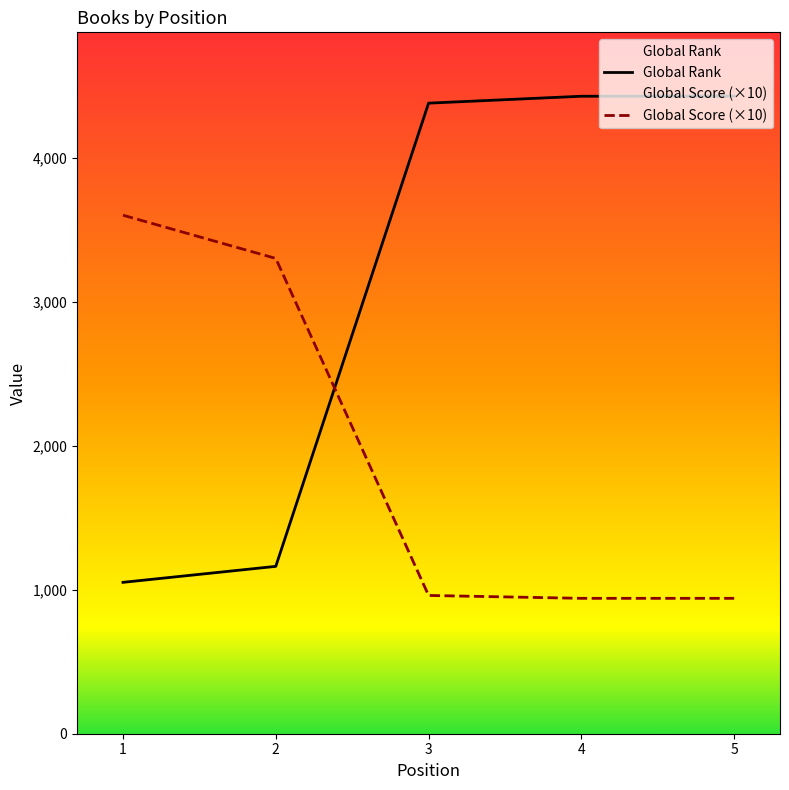

True or false: Global Rank has more than 2 points higher than both neighbors.

False